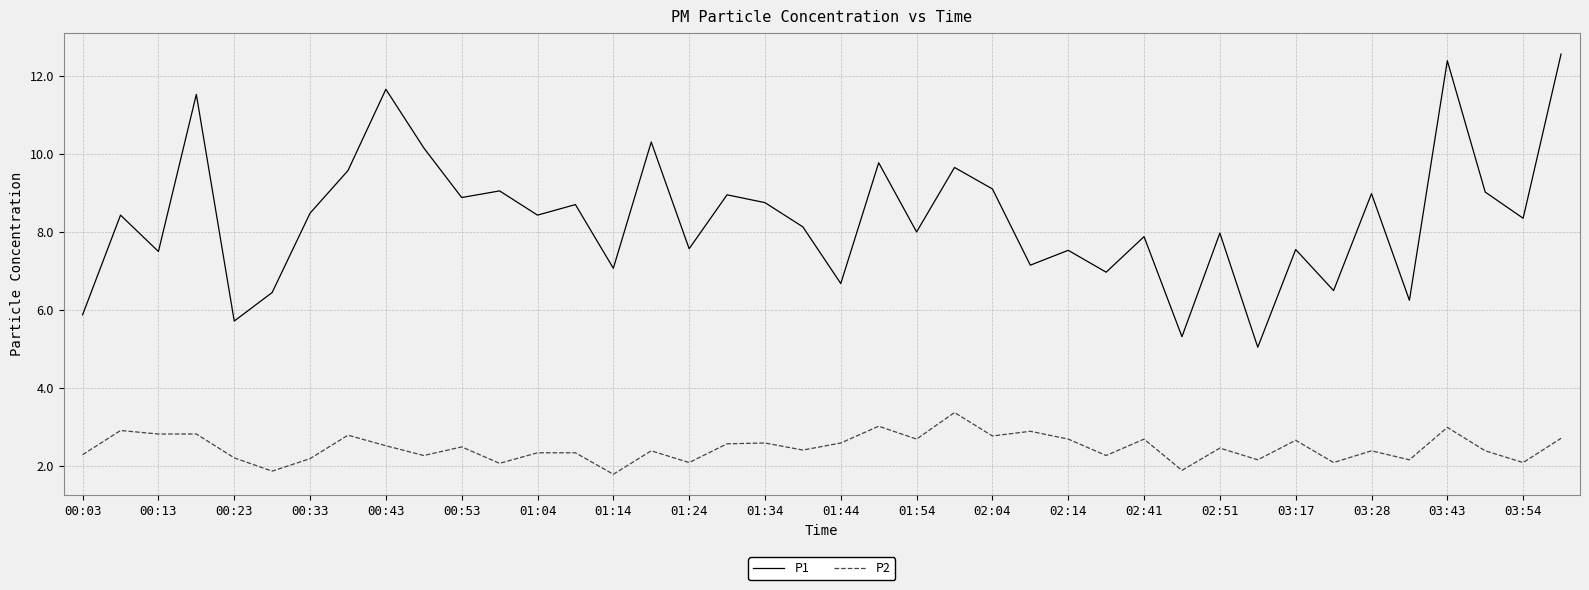

Which series has the largest total across all categories?

P1